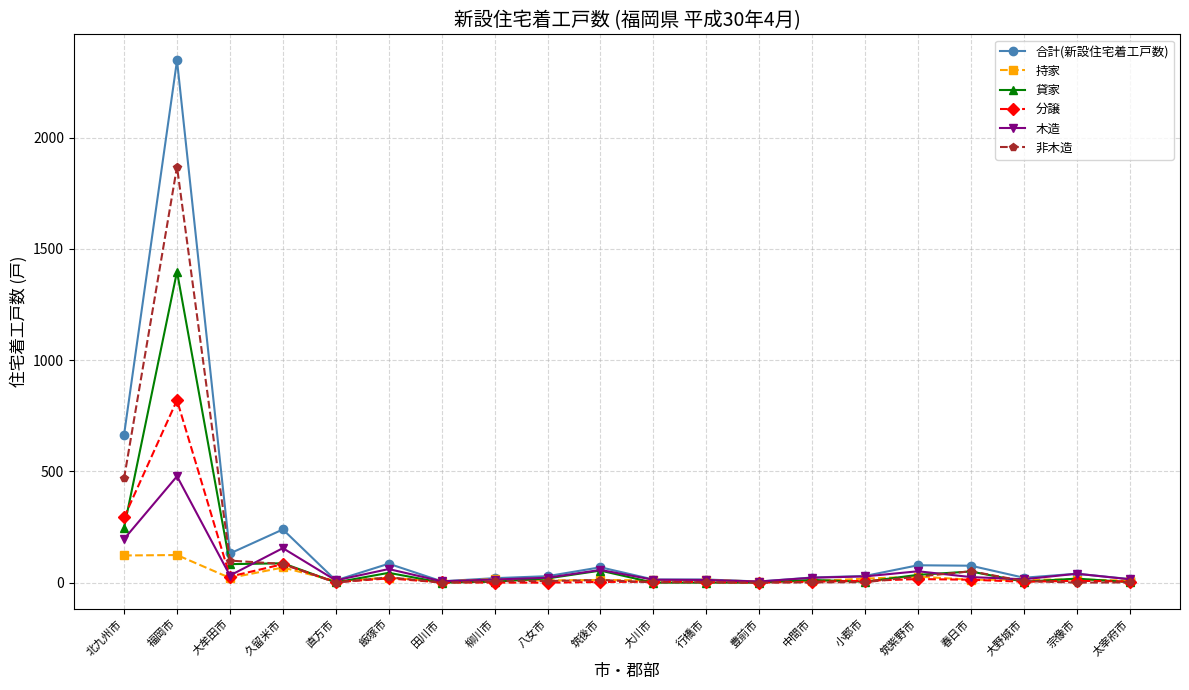

What is the value of the 合計(新設住宅着工戸数) point at the 19th from the left?

40